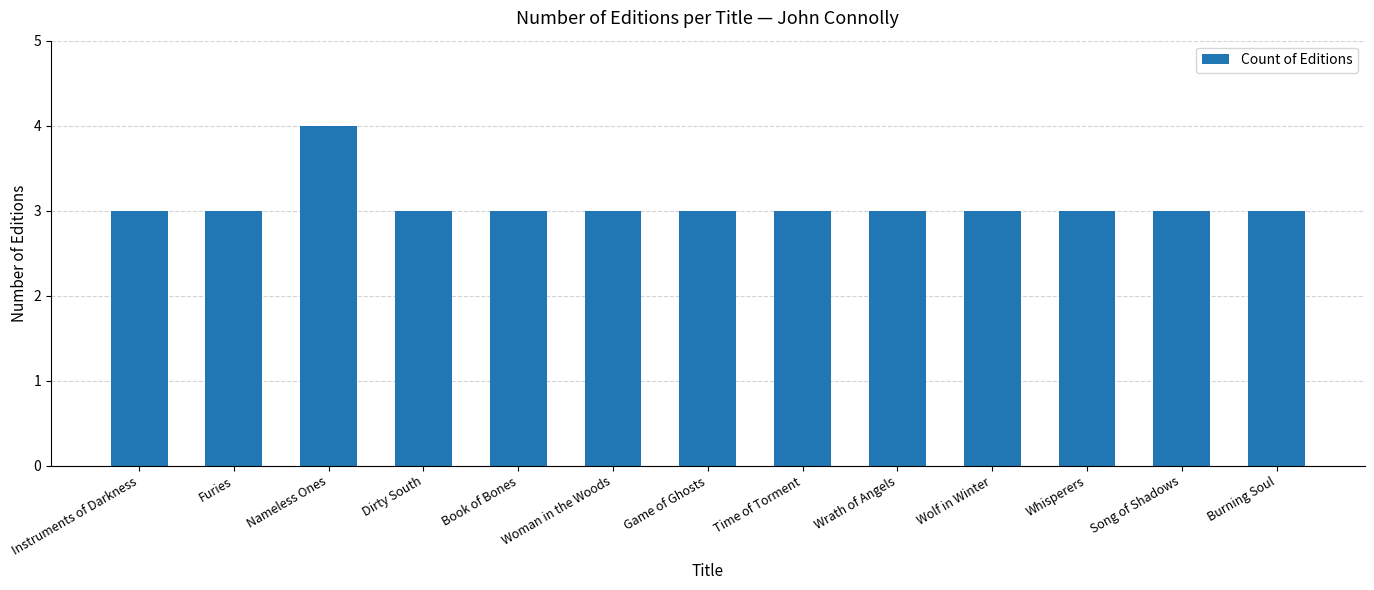

Reading left to right, list all the values displayed in this chart.

Instruments of Darkness=3	Furies=3	Nameless Ones=4	Dirty South=3	Book of Bones=3	Woman in the Woods=3	Game of Ghosts=3	Time of Torment=3	Wrath of Angels=3	Wolf in Winter=3	Whisperers=3	Song of Shadows=3	Burning Soul=3